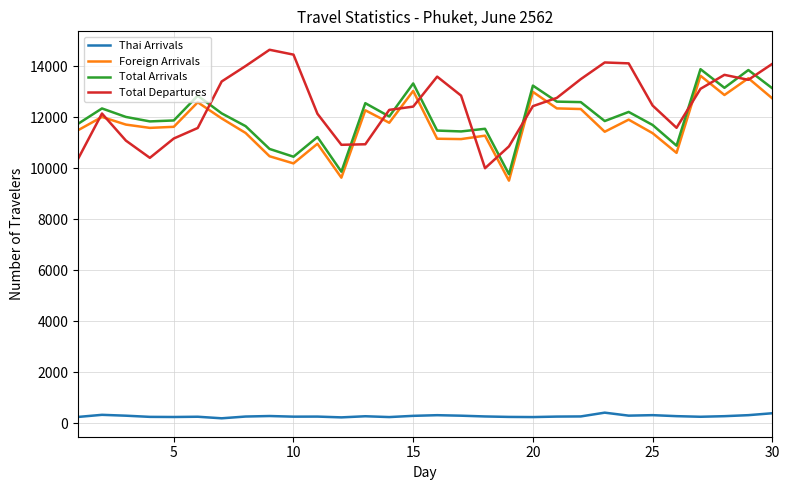

What is the highest value of the Thai Arrivals series?

419